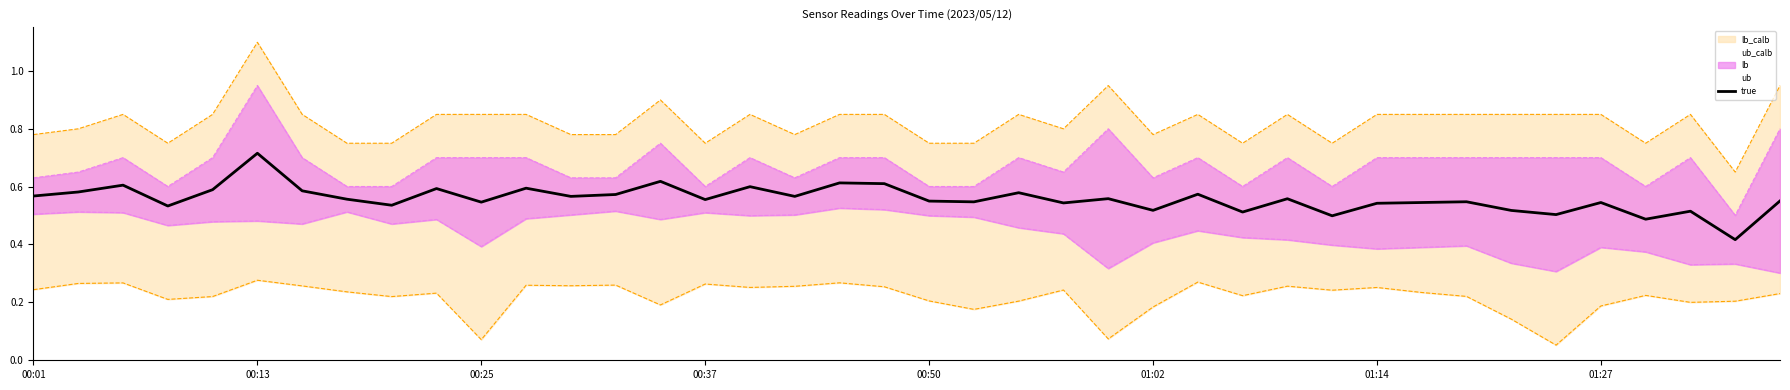

How many ub_inner values are between 0 and 1?

40